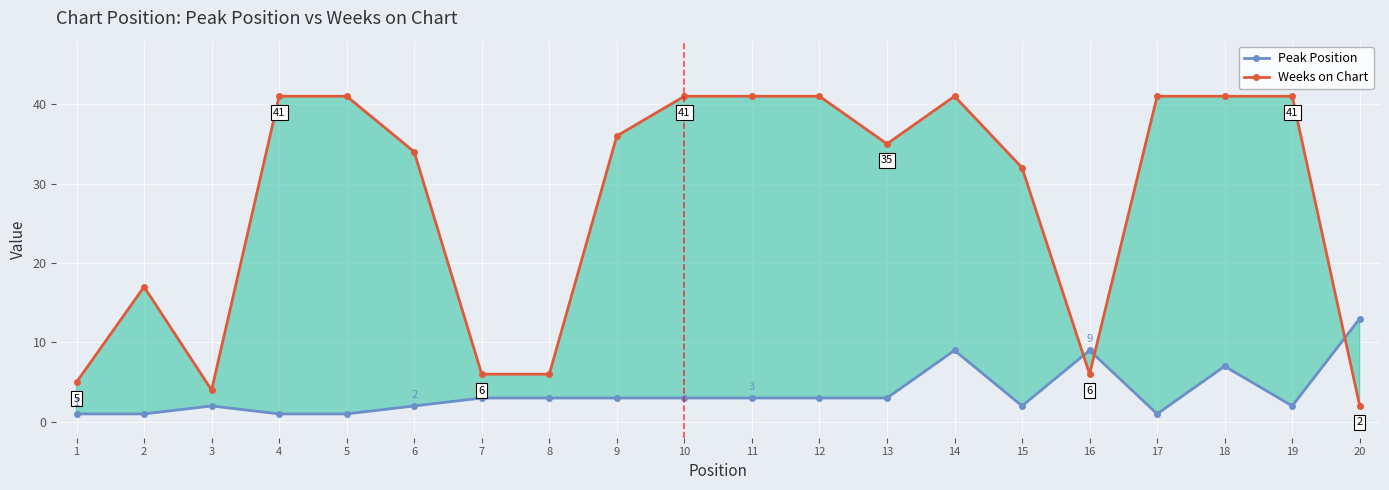

Is it true that Weeks on Chart equals 12 at 12?

False